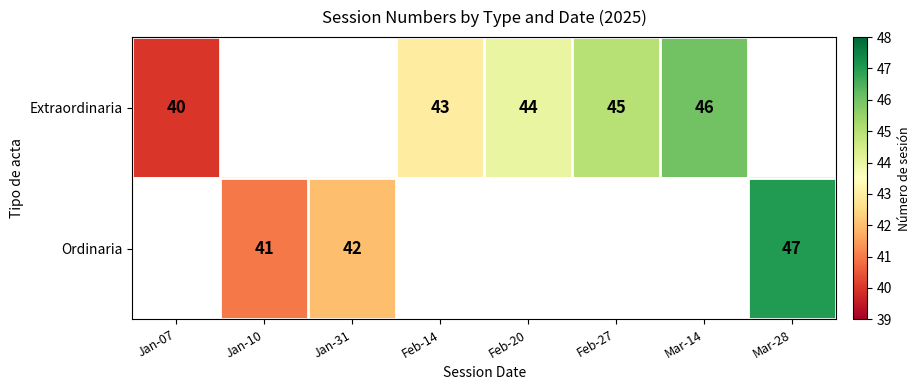

What is the sum of the Extraordinaria values at Feb-14 and Jan-07?

83